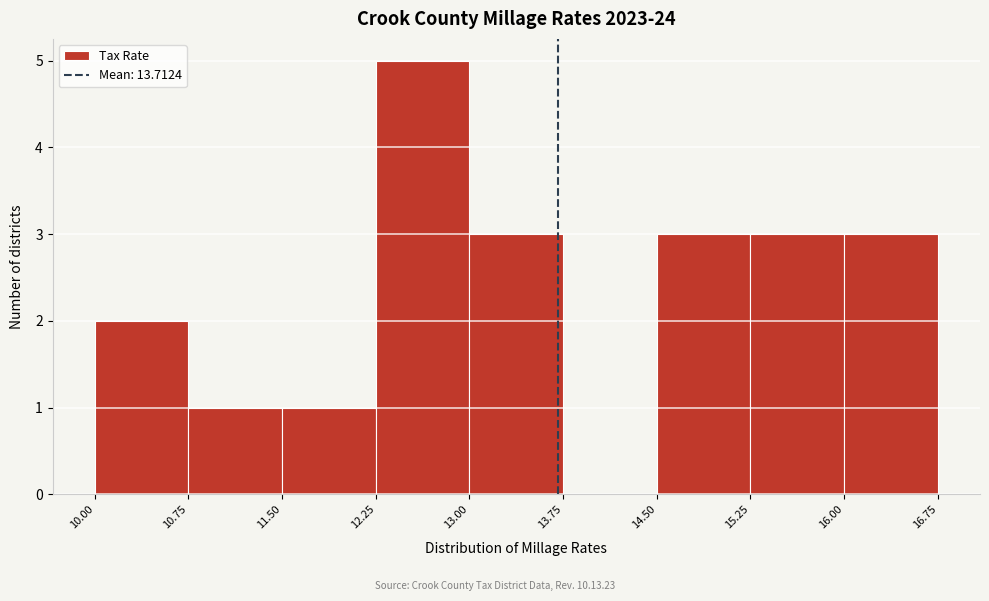

Which range on the x-axis has the tallest bar?

12.25 to 13.00